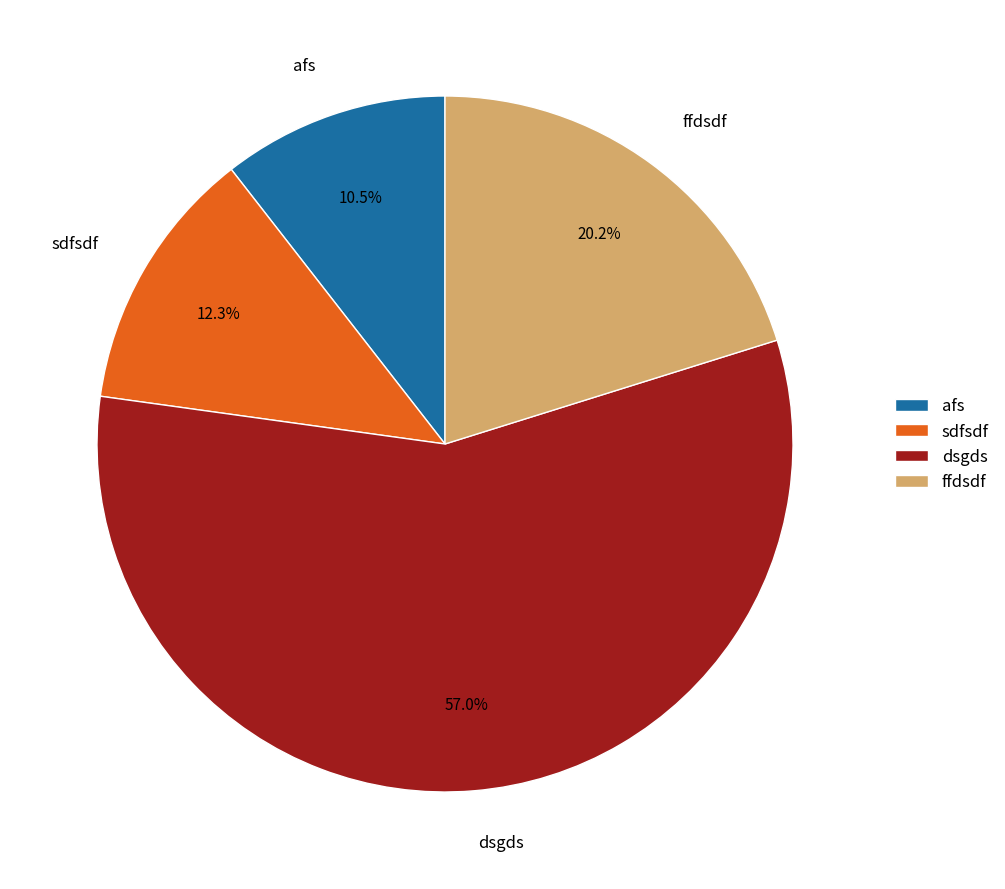

How many slices are in this pie chart?

4